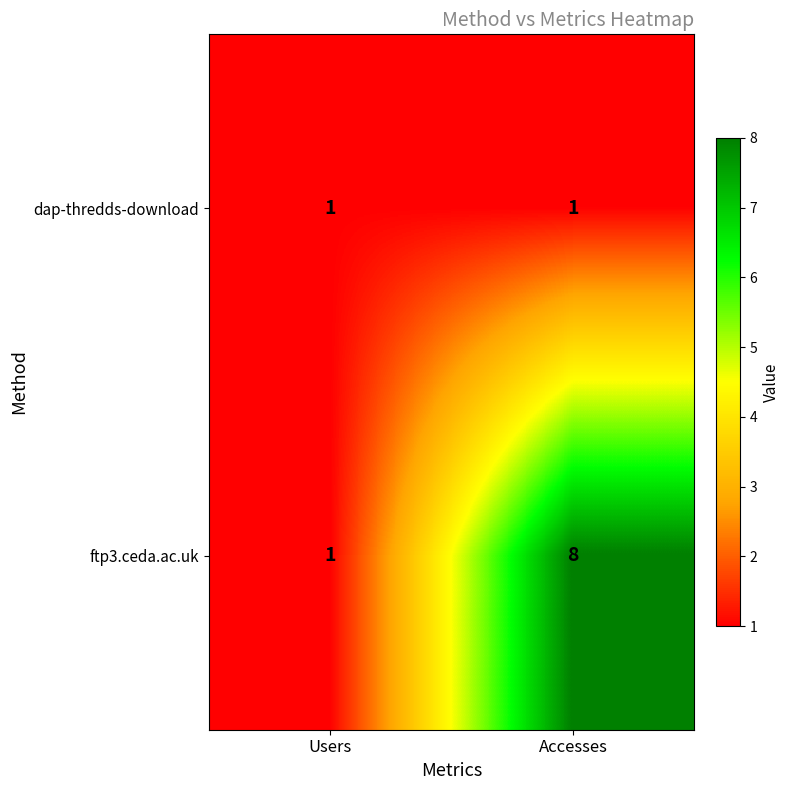

List the series in order of their overall mean, highest first.

ftp3.ceda.ac.uk, dap-thredds-download